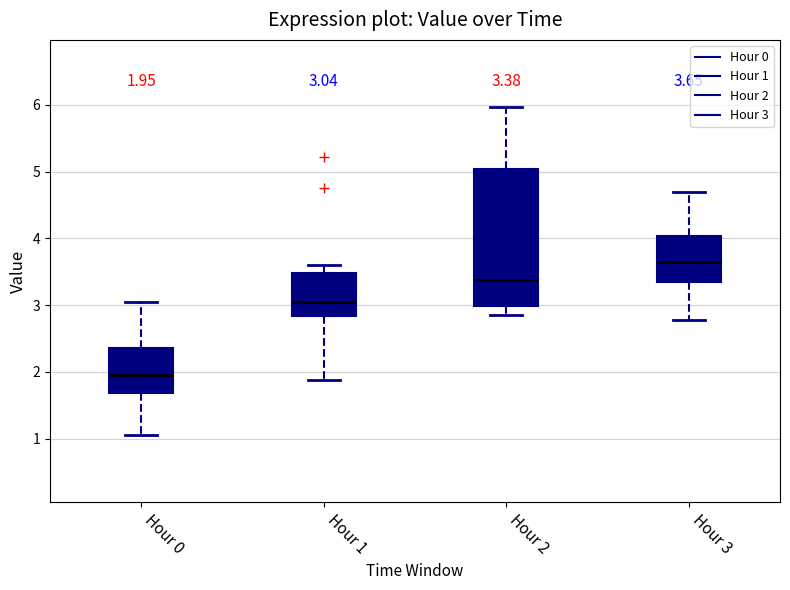

Comparing the boxes themselves (not the whiskers), which one is the tallest?

Hour 2